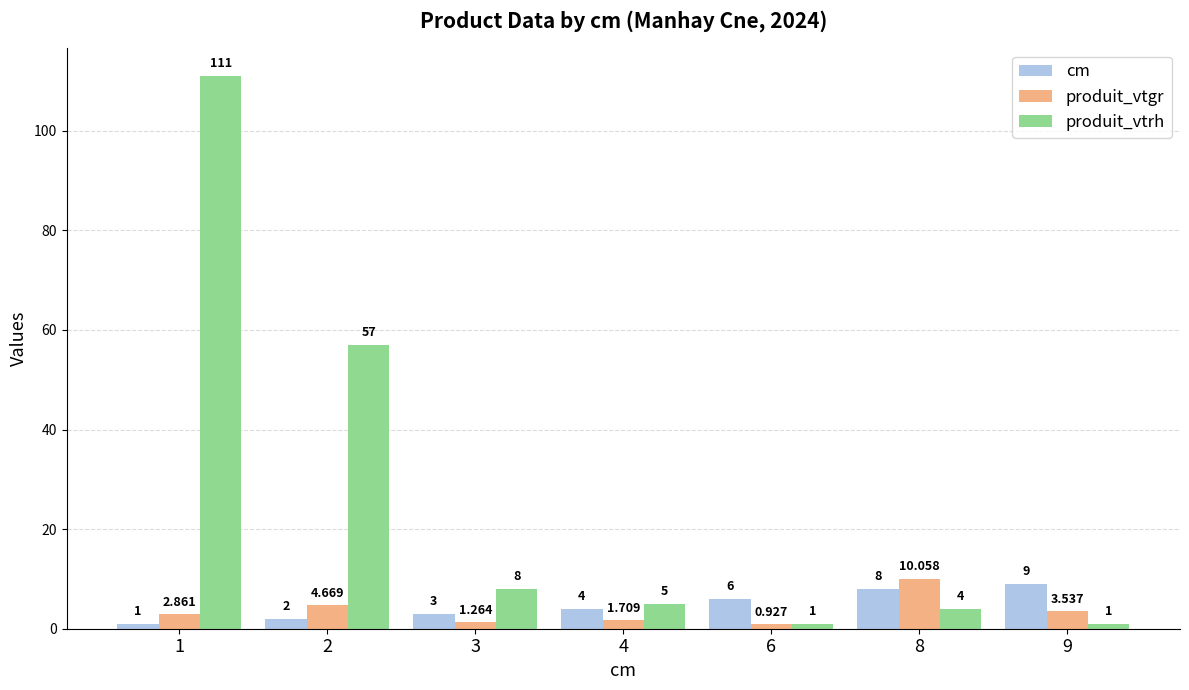

What is the difference between the maximum and second lowest values in the produit_vtrh series?

110.0